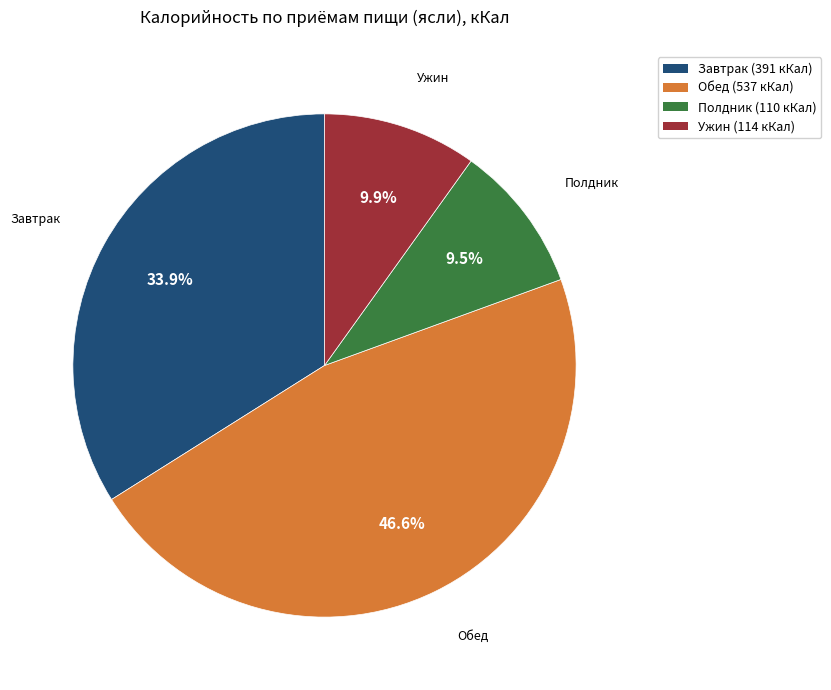

What percentage is the Ужин slice, to the nearest percent?

10%